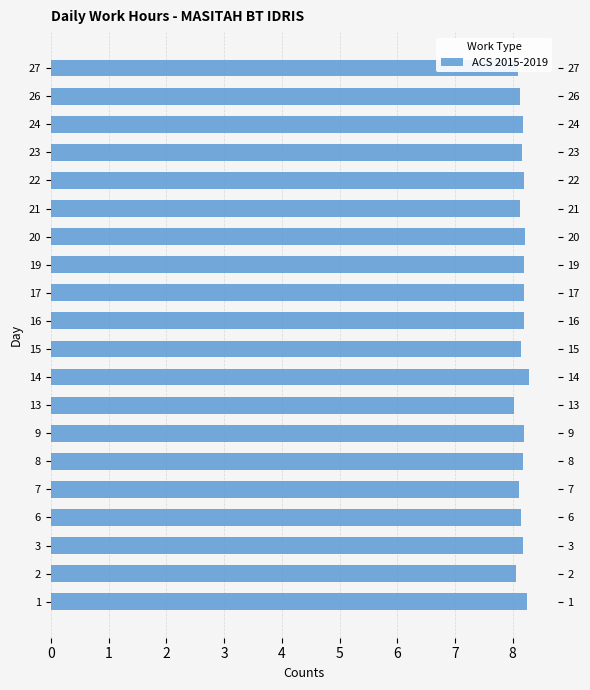

Approximately how many times larger is the value at 2 compared to 15?

1.0